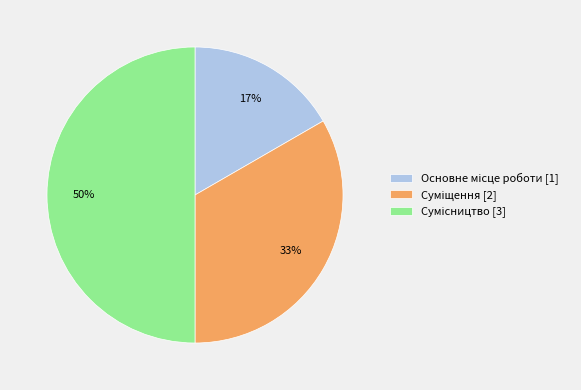

To the nearest percent, what is the difference between the largest and smallest slice percentages?

33%